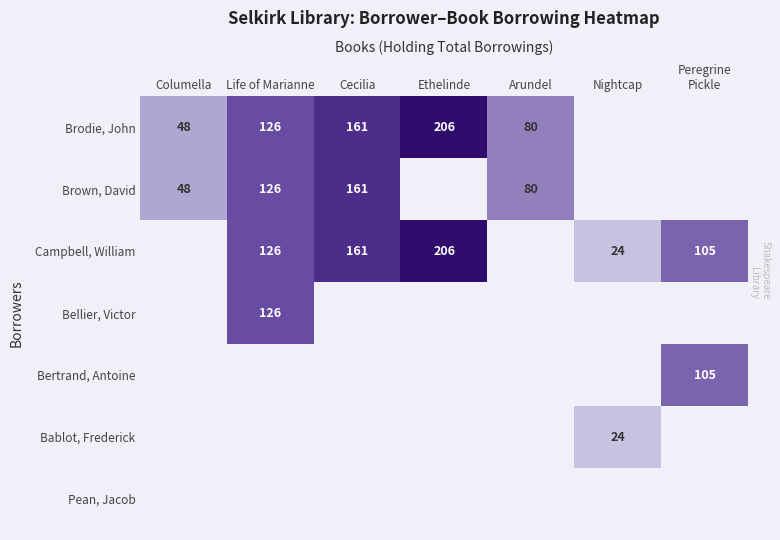

The Campbell, William series shows 67.2 at Peregrine Pickle. True or false?

False